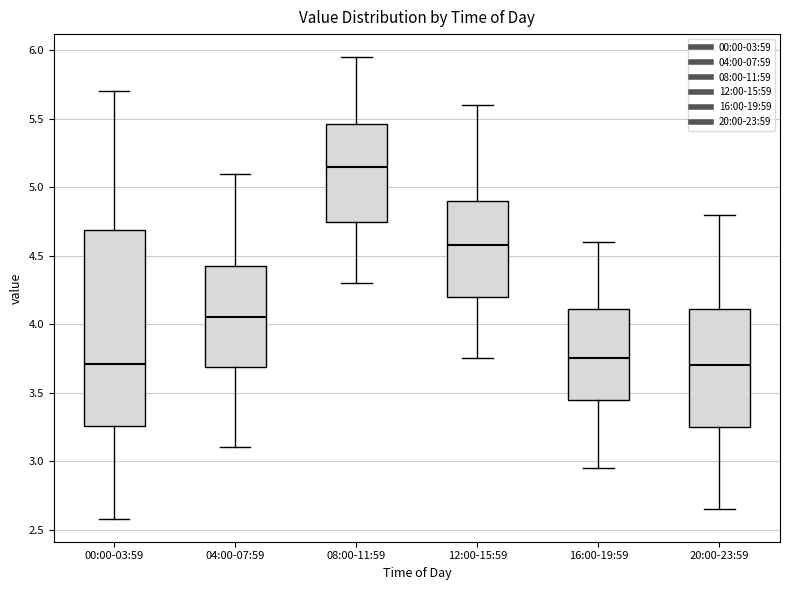

Reading left to right, transcribe this box plot: for each box, give where its median line is, the range the box spans, and where its two whiskers end, as read against the y-axis. The values are not printed on the chart, so give them approximately, as read against the axis.

00:00-03:59: median 3.70, box 3.25 to 4.70, whiskers 2.60 to 5.70
04:00-07:59: median 4.05, box 3.70 to 4.45, whiskers 3.10 to 5.10
08:00-11:59: median 5.15, box 4.75 to 5.45, whiskers 4.30 to 5.95
12:00-15:59: median 4.60, box 4.20 to 4.90, whiskers 3.75 to 5.60
16:00-19:59: median 3.75, box 3.45 to 4.10, whiskers 2.95 to 4.60
20:00-23:59: median 3.70, box 3.25 to 4.10, whiskers 2.65 to 4.80